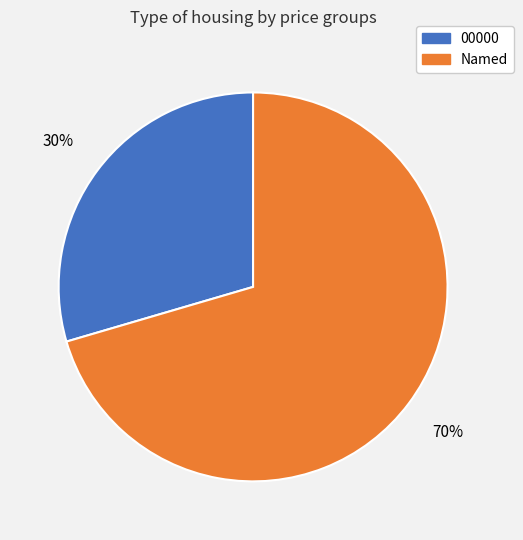

Is there a majority slice in this chart?

Yes